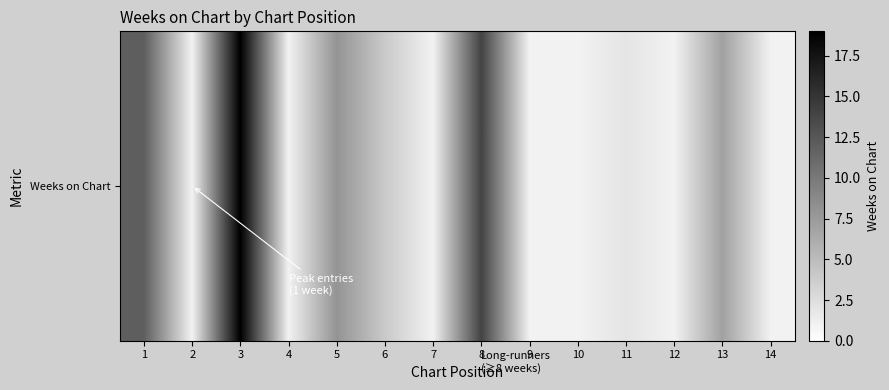

Reading right to left, extract all data points from this chart.

1	7	1	2	1	1	14	1	4	8	1	19	1	12